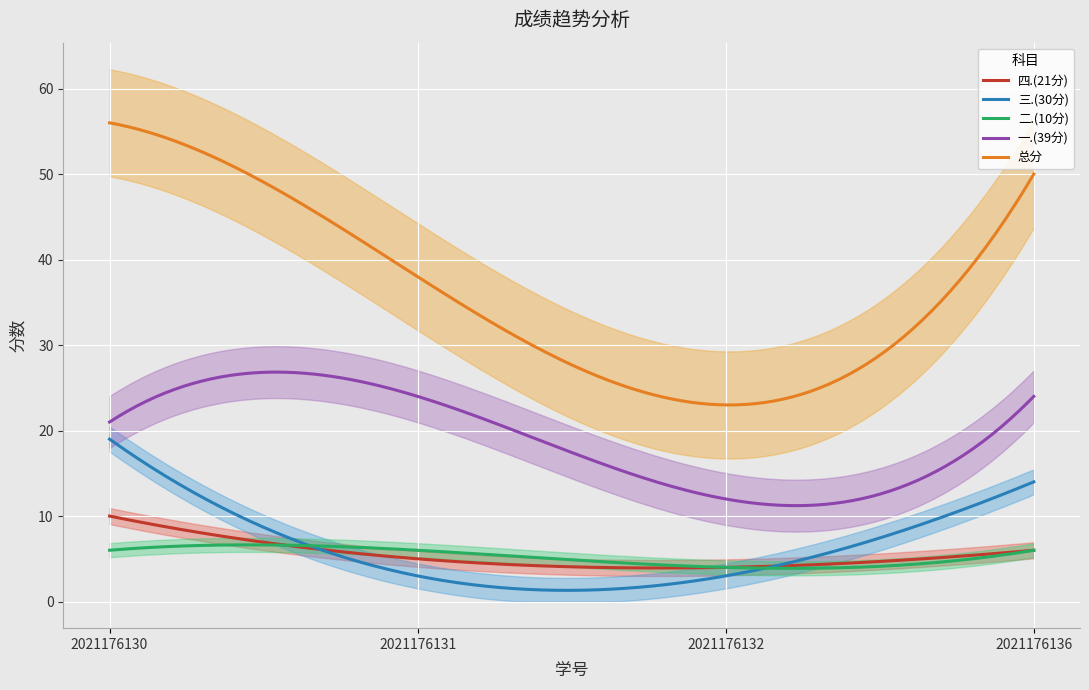

What is the difference between the highest and lowest values at 2021176136?

44